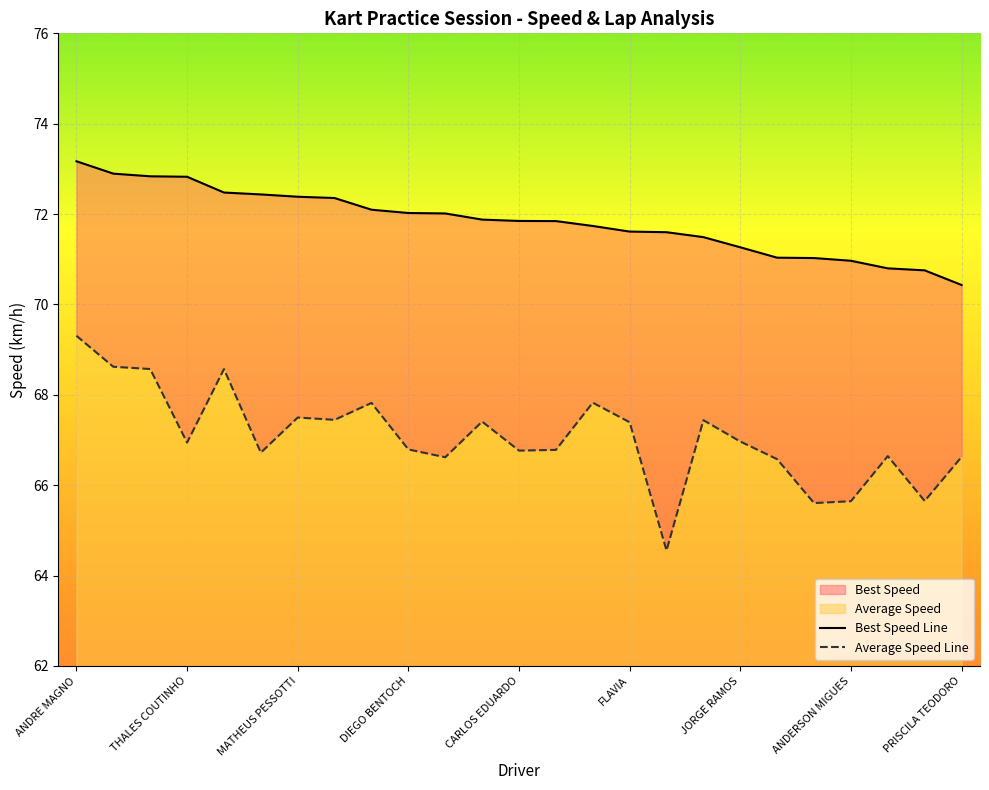

What position from the right is YANA?

3